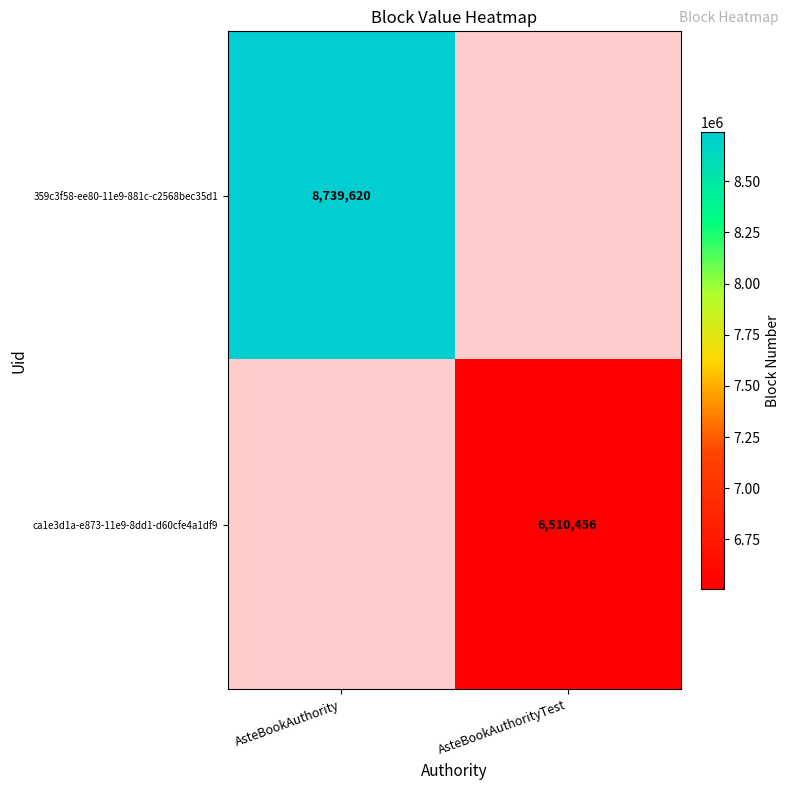

At how many categories does at least one series exceed 7263857?

1